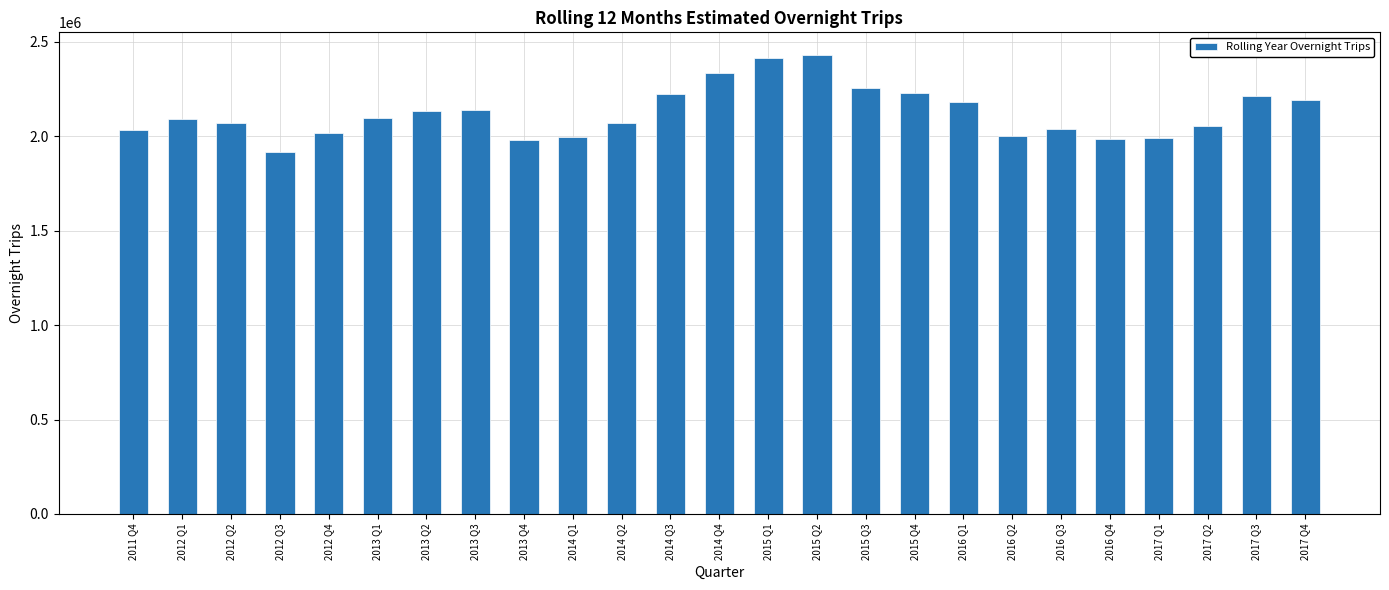

What is the greatest value displayed?

2429284.6